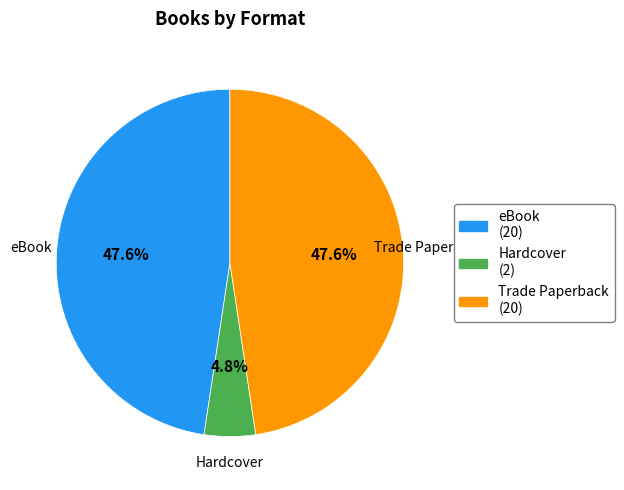

What portion of the pie excludes Trade Paperback?

52.4%